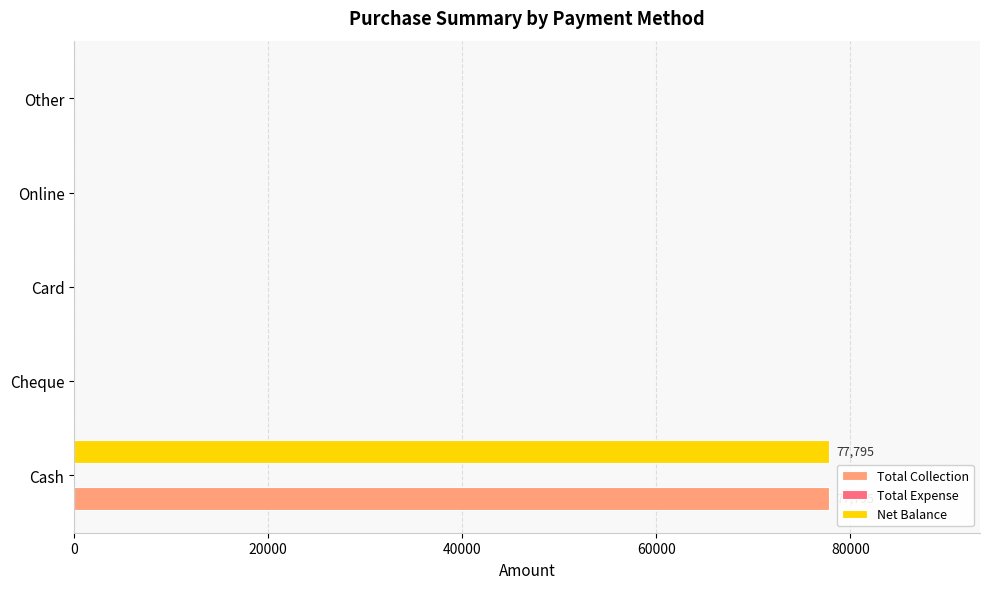

What is the total value across all series at Cash?

155590